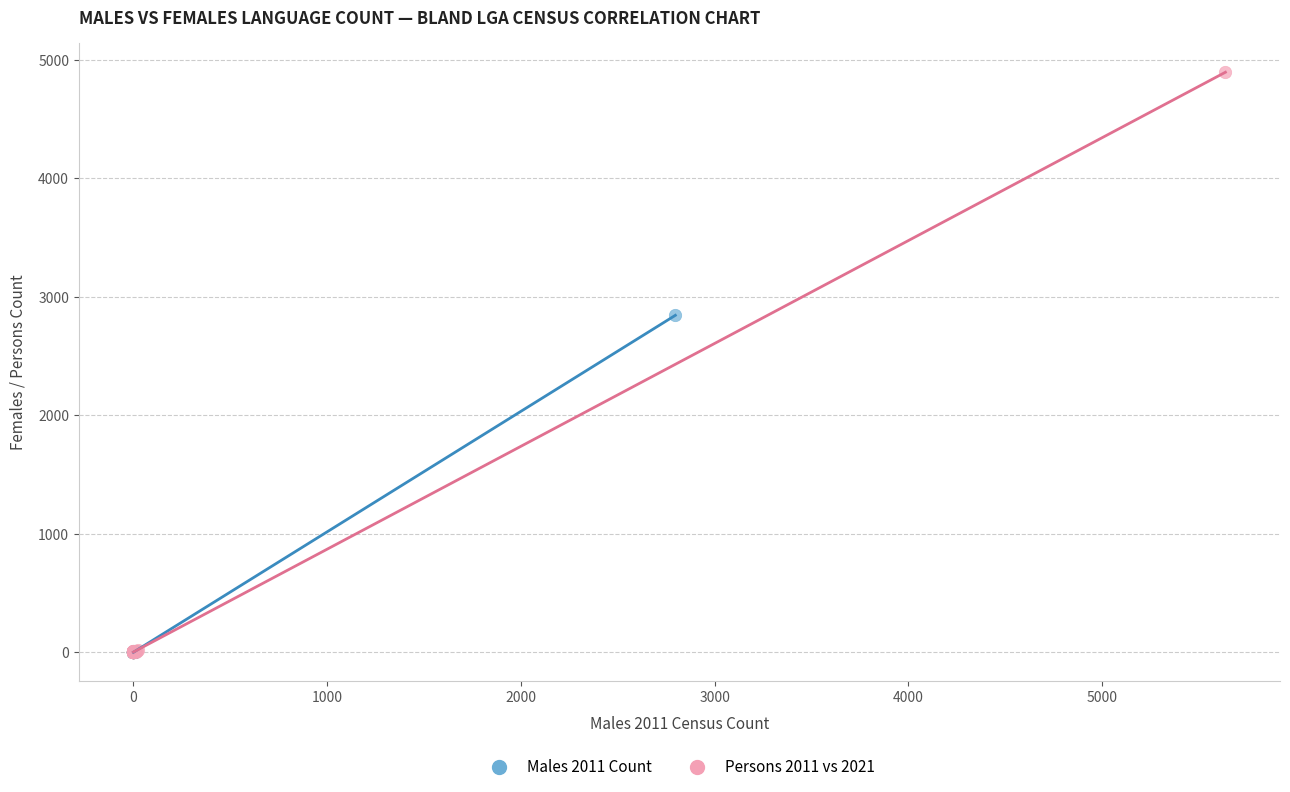

Which series reaches the maximum Y coordinate?

Persons 2011 vs 2021